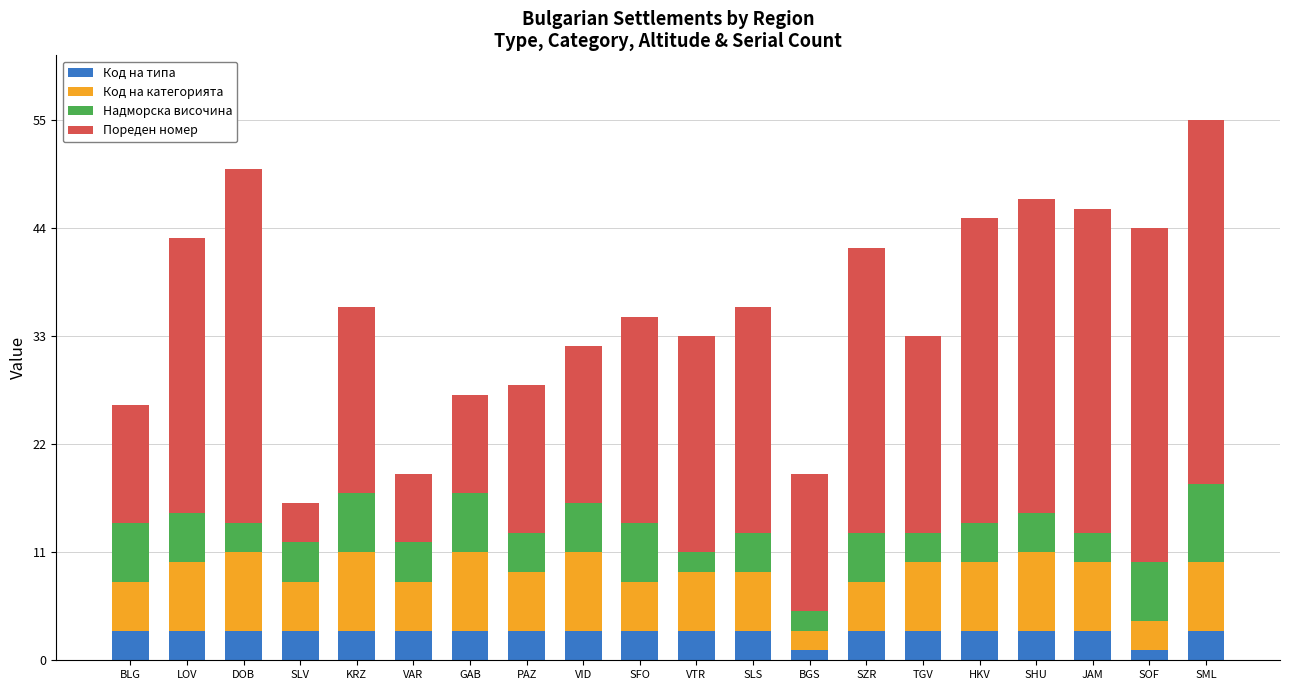

At which category is the sum across all series the highest?

SML